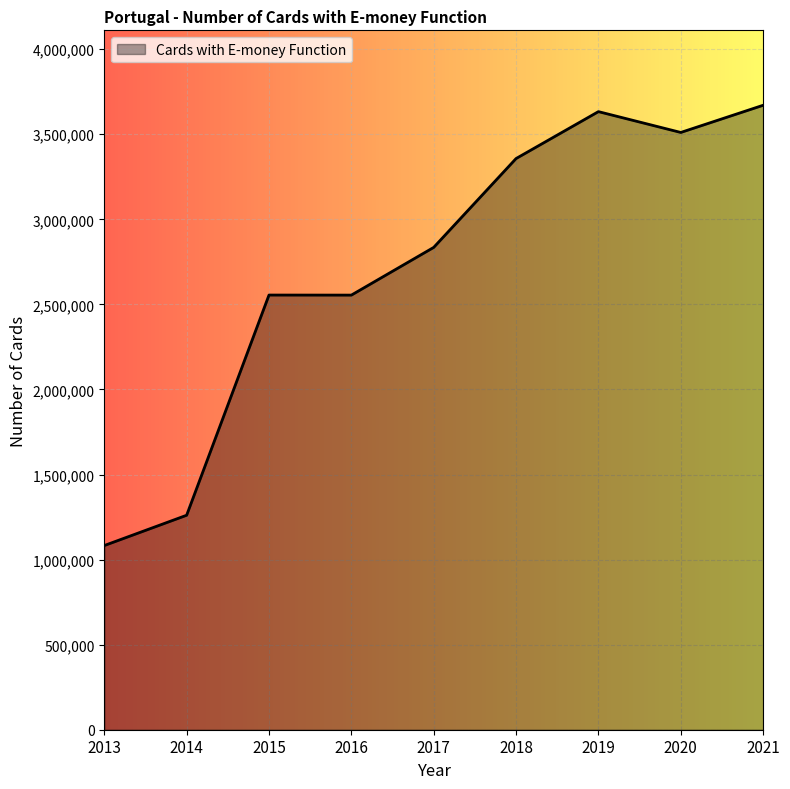

What is the ratio of the value at 2016 to the value at 2020?

0.7